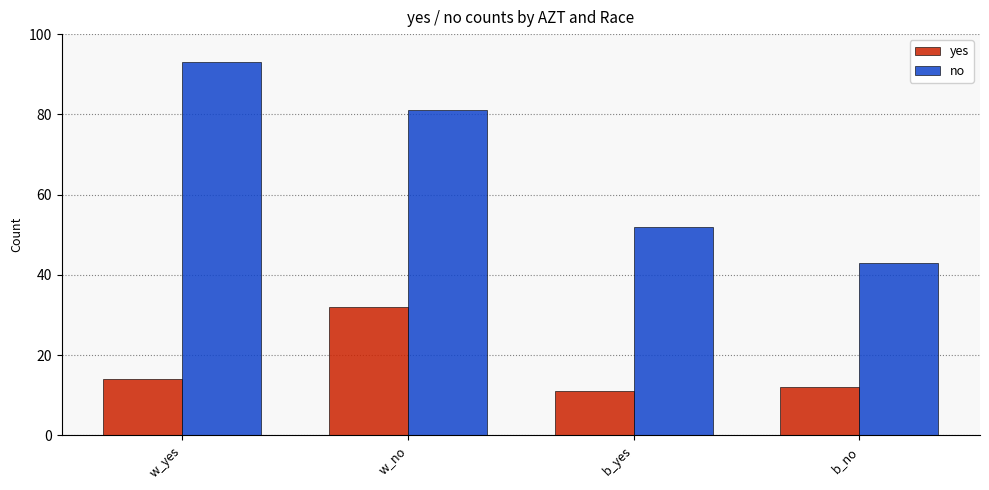

The value of yes at w_yes is 14. True or false?

True